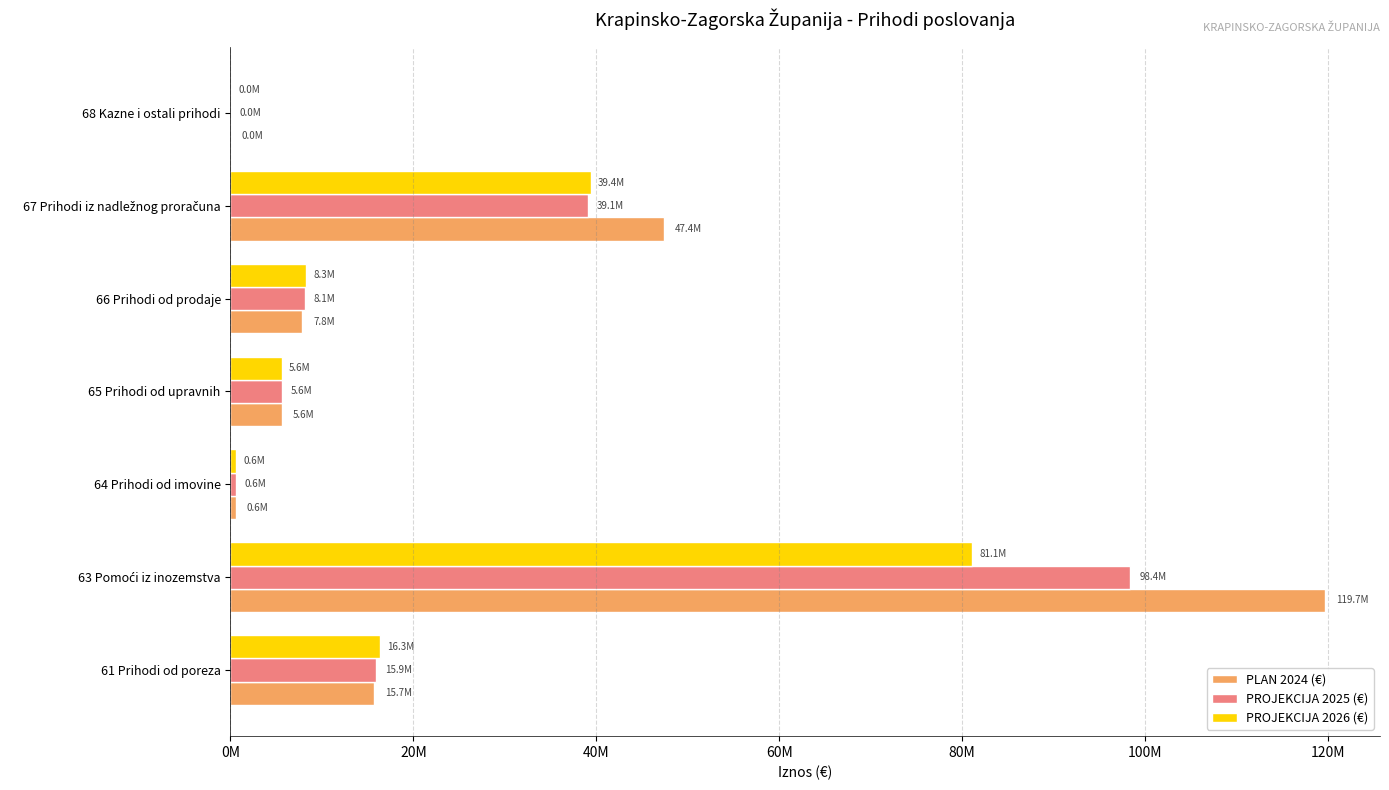

What are all the series names shown in the legend?

PLAN 2024 (€), PROJEKCIJA 2025 (€), PROJEKCIJA 2026 (€)